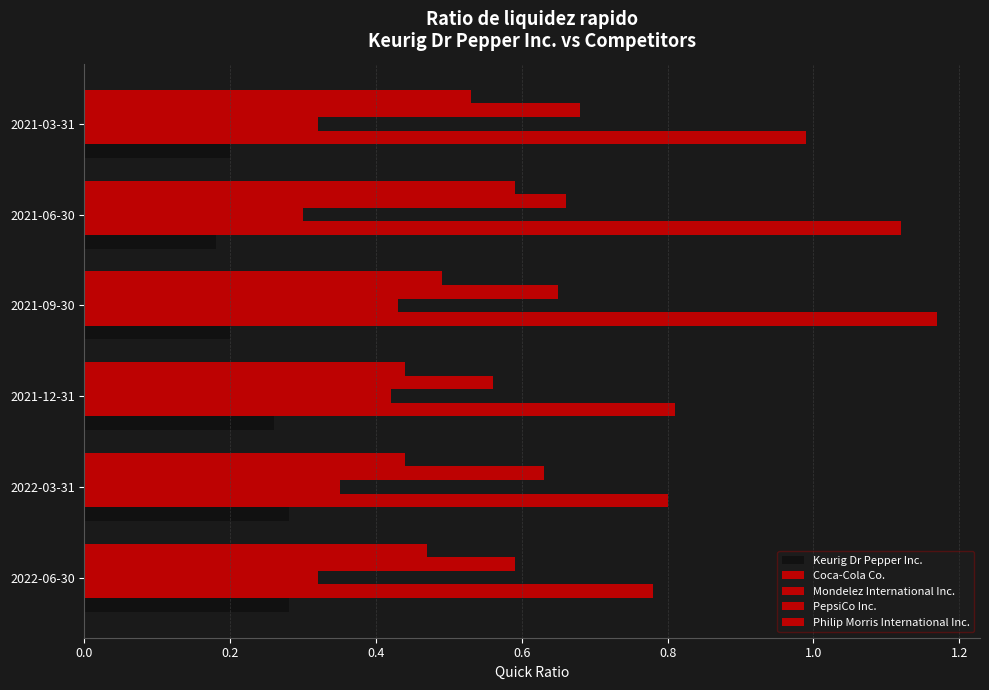

How many series are shown in this chart?

5